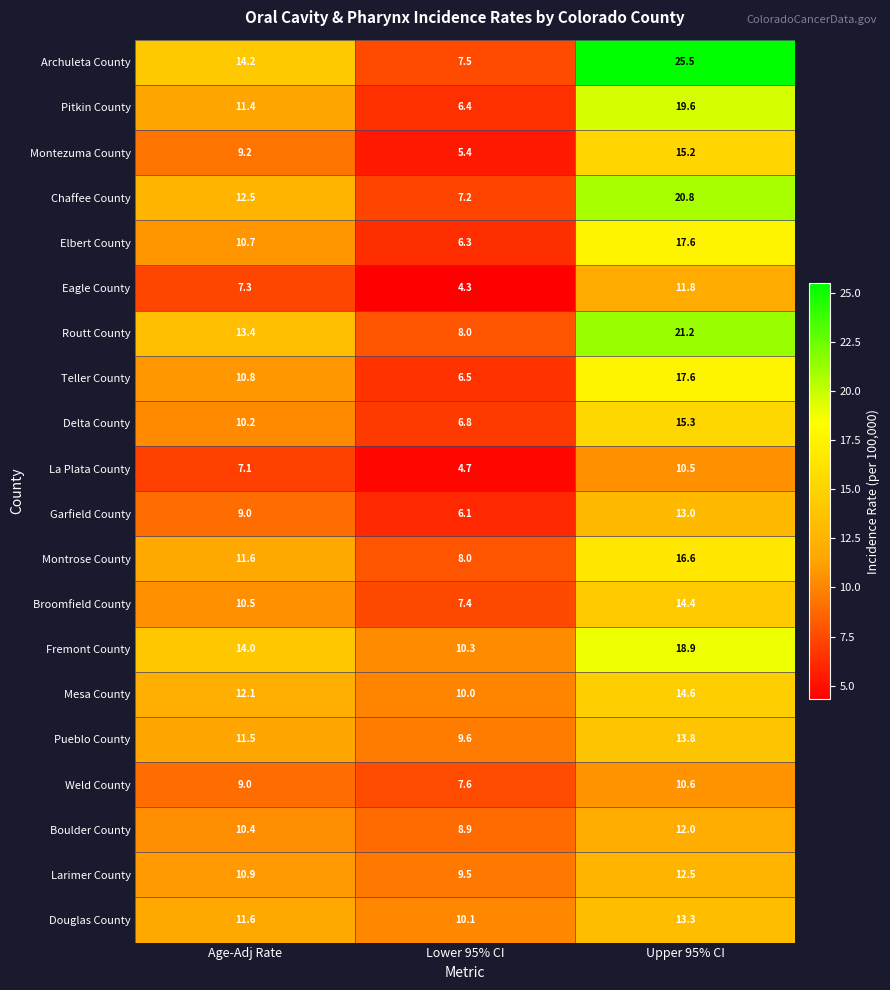

Which category has the highest value across all series?

Upper 95% CI